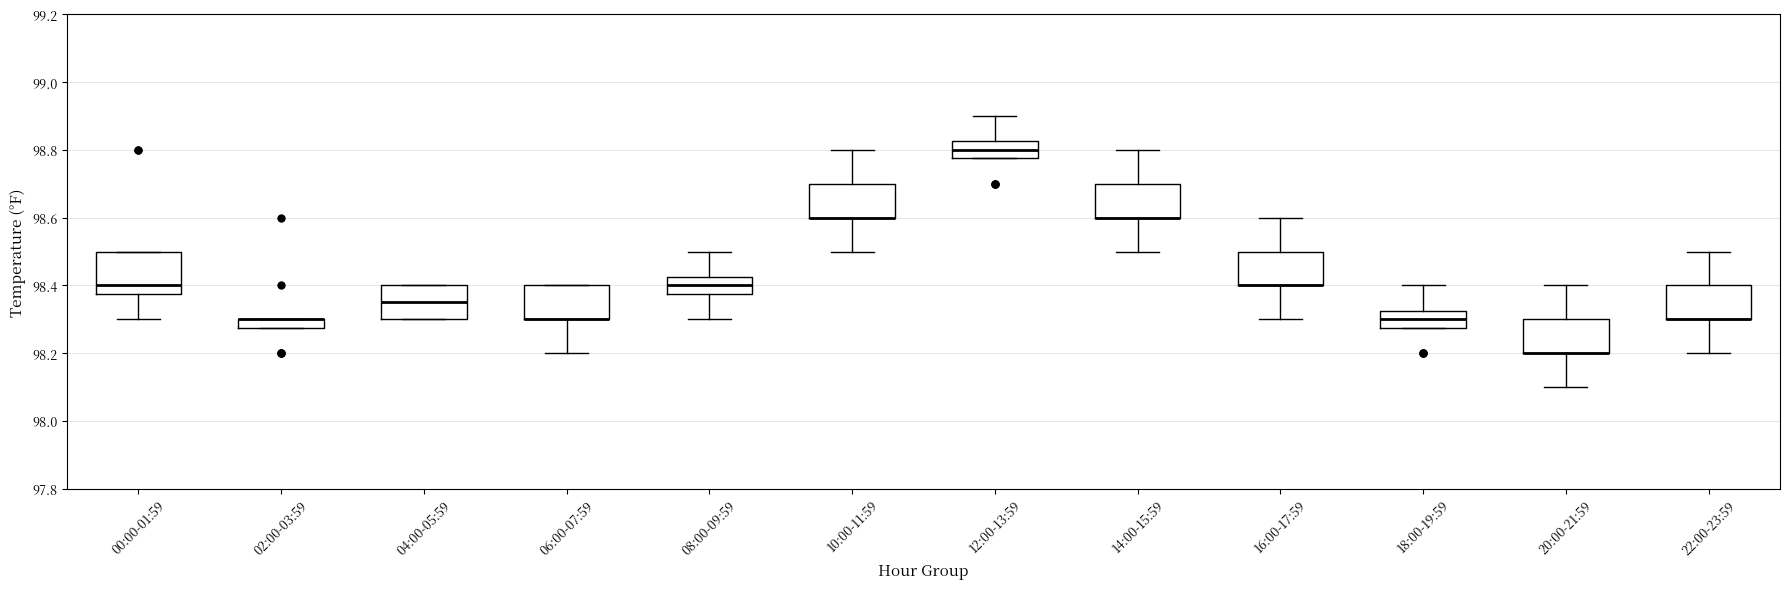

Comparing the boxes themselves (not the whiskers), which one is the tallest?

00:00-01:59